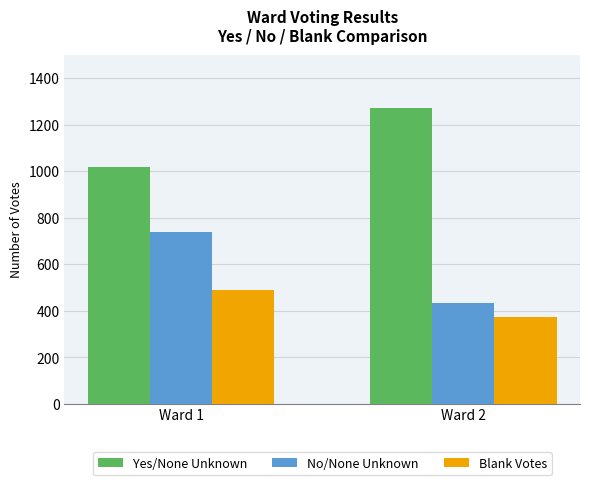

What is the maximum value shown in the chart?

1271